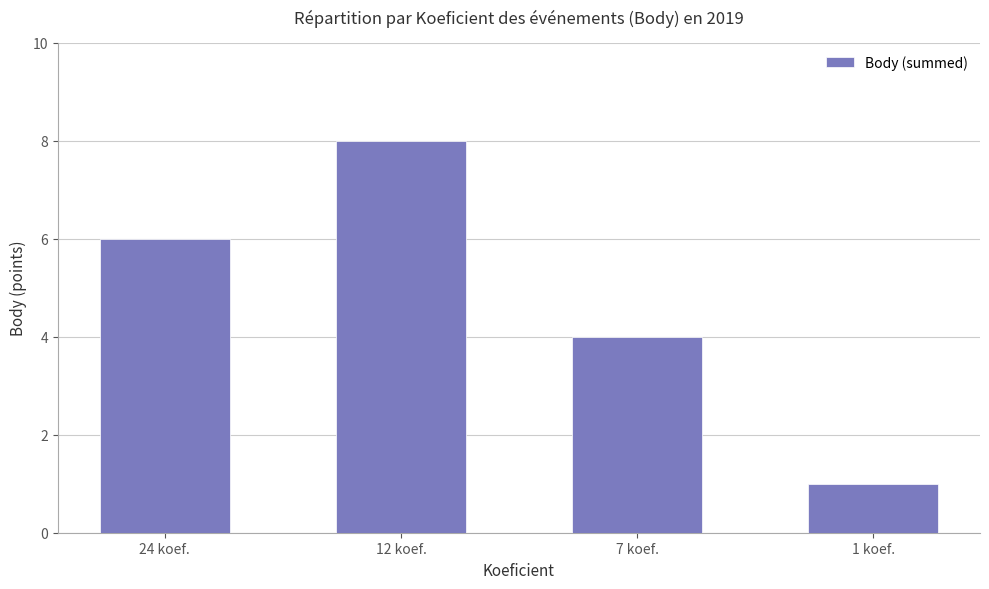

The value at 1 koef. is 1. True or false?

True